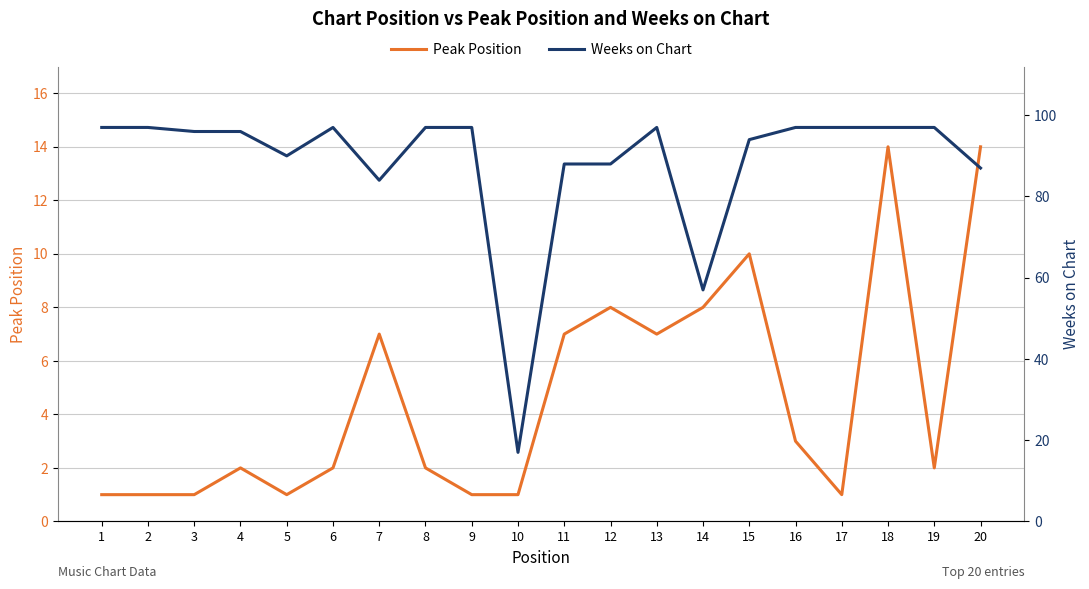

Which label corresponds to the largest value in the chart?

1